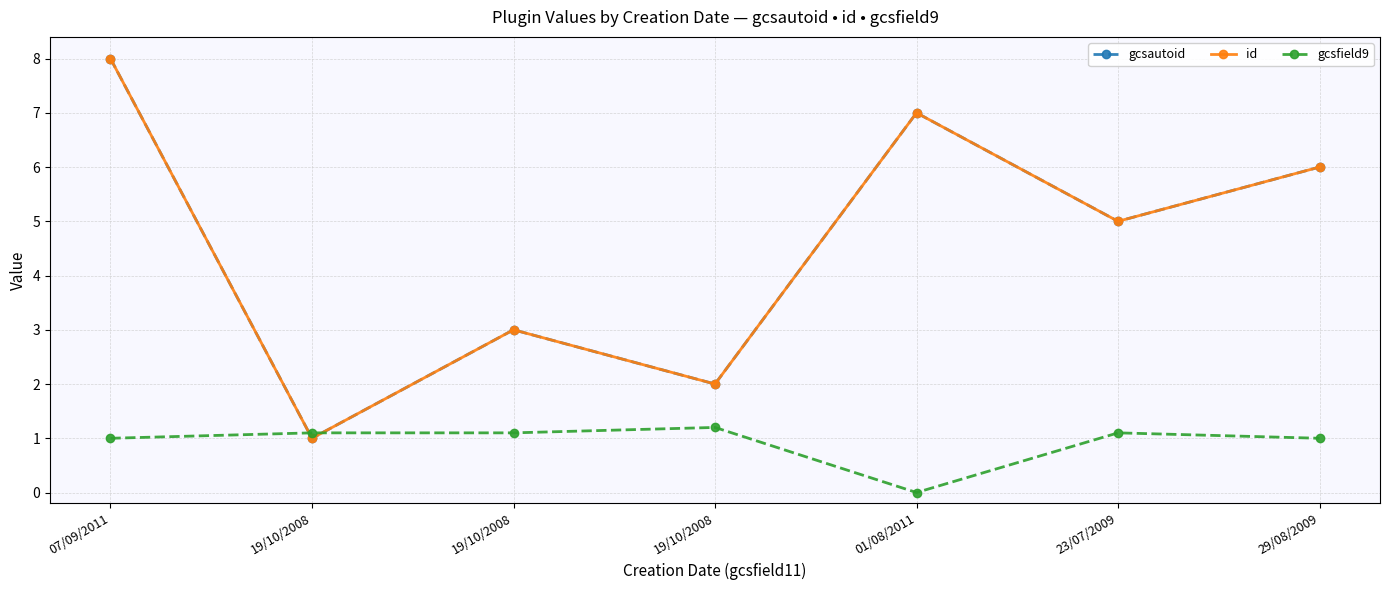

Which has a higher value, 01/08/2011 or 19/10/2008?

01/08/2011